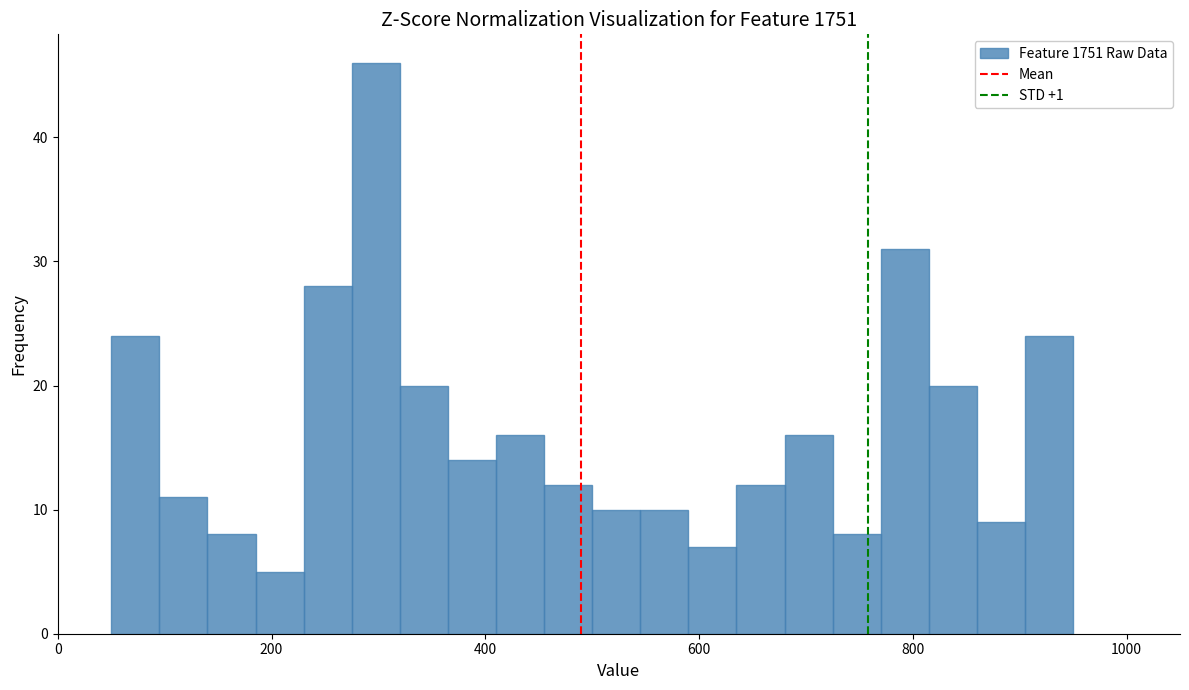

Around what value on the x-axis is the tallest bar? Give the approximate position of its centre, as read against the axis.

300